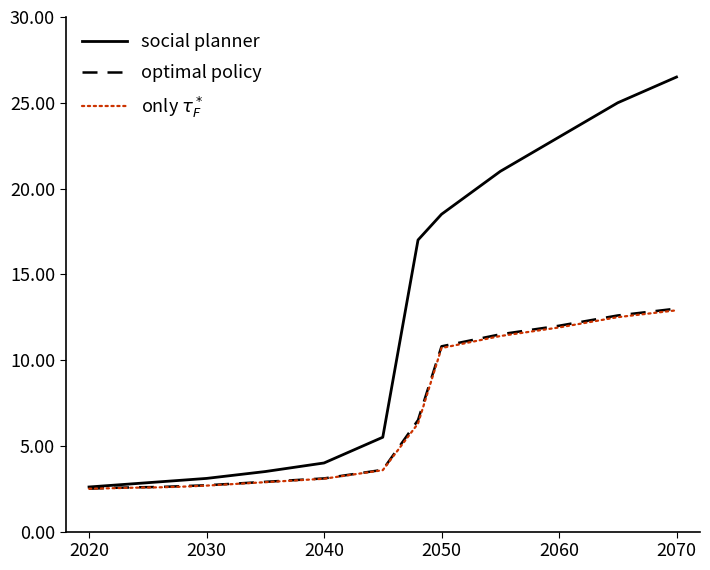

Which series has the largest total across all categories?

social planner